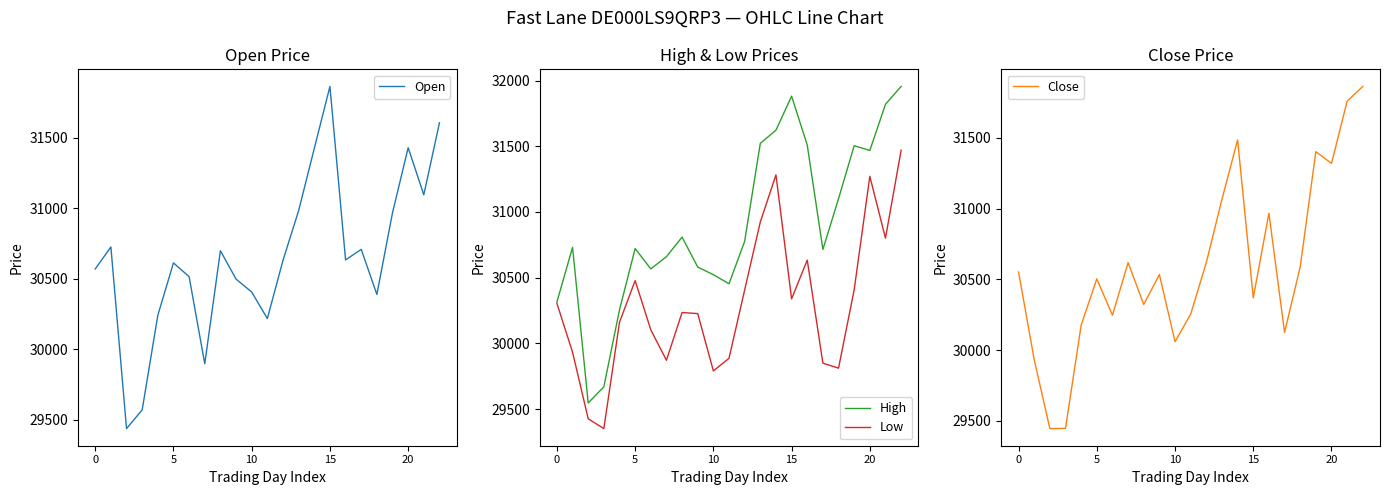

The value of Close at 18 is 30589. True or false?

True